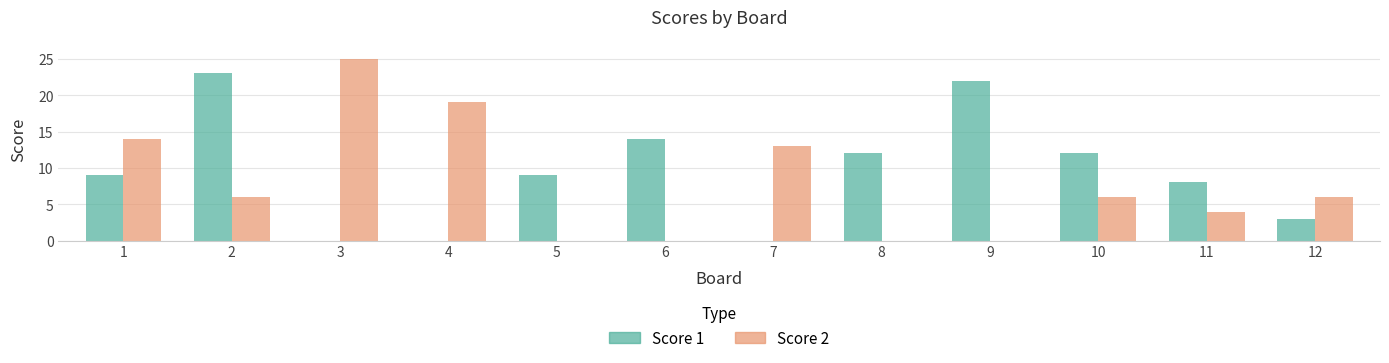

The value of Score 2 at 3 is 25. True or false?

True